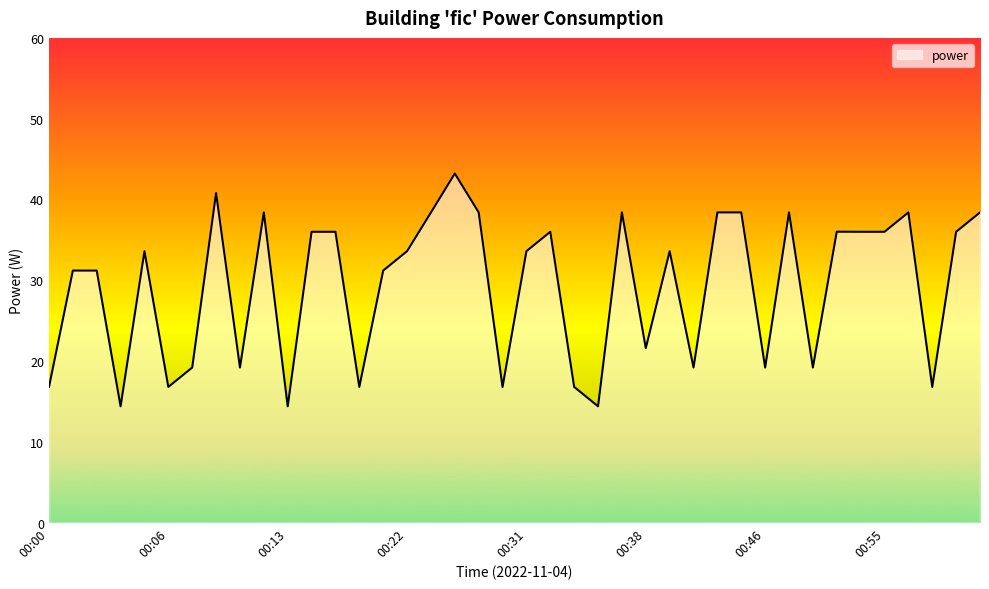

What is the greatest value displayed?

43.2